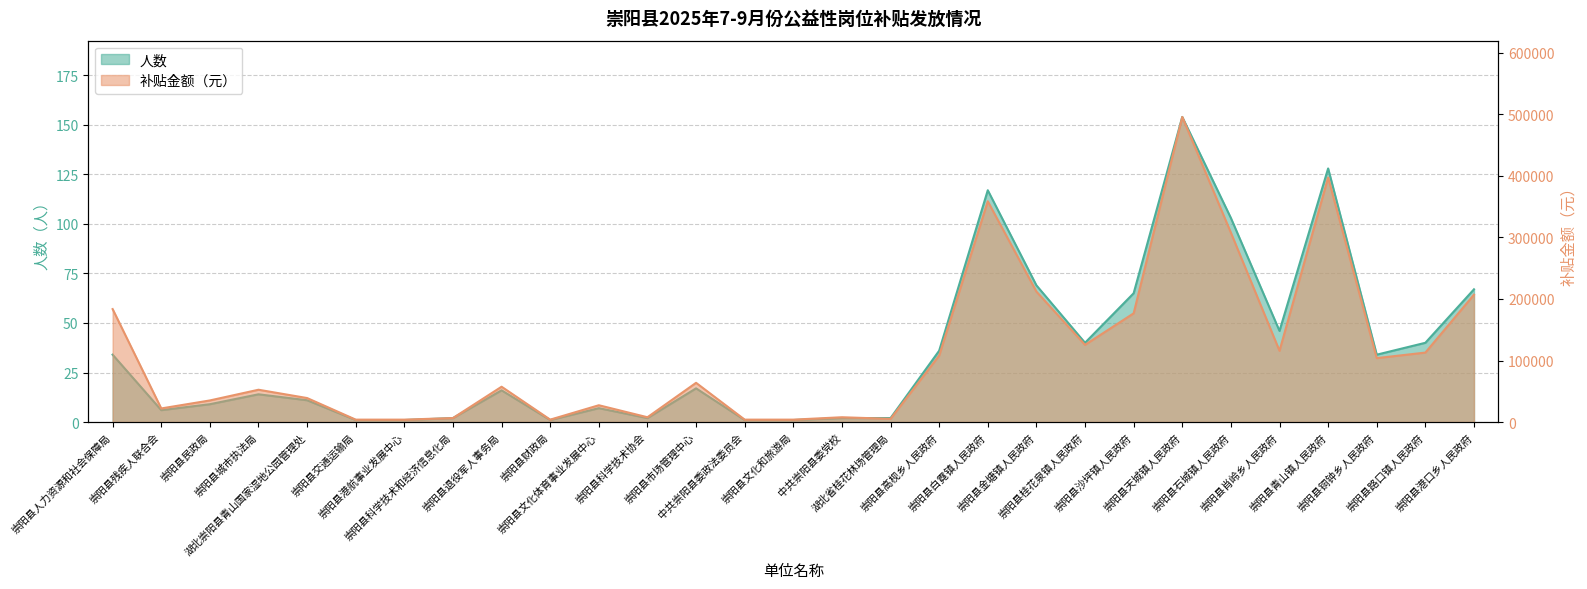

Does the chart display data point markers on the line(s)?

No